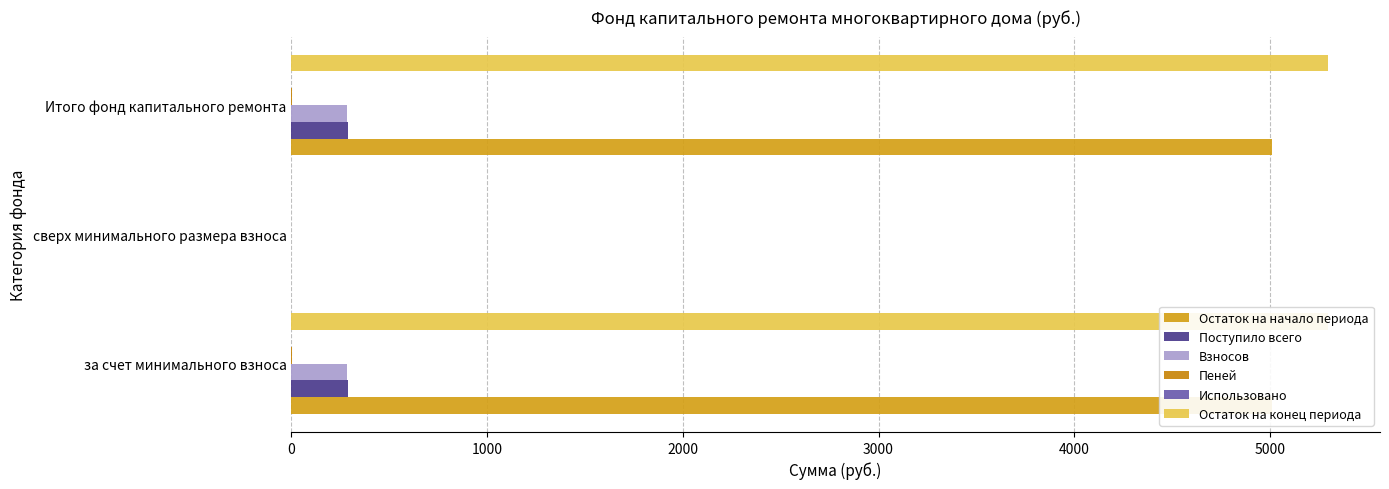

Is it true that Пеней equals 1.7 at 1000?

False